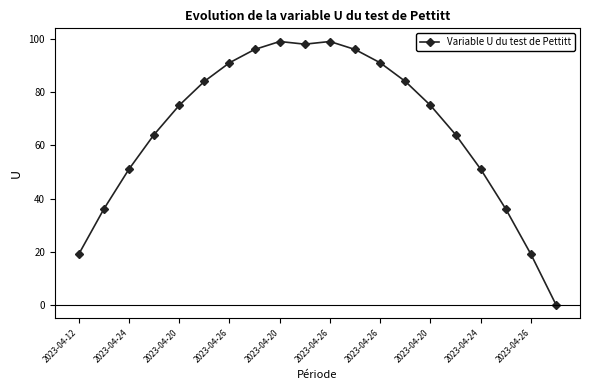

What is the average value?

66